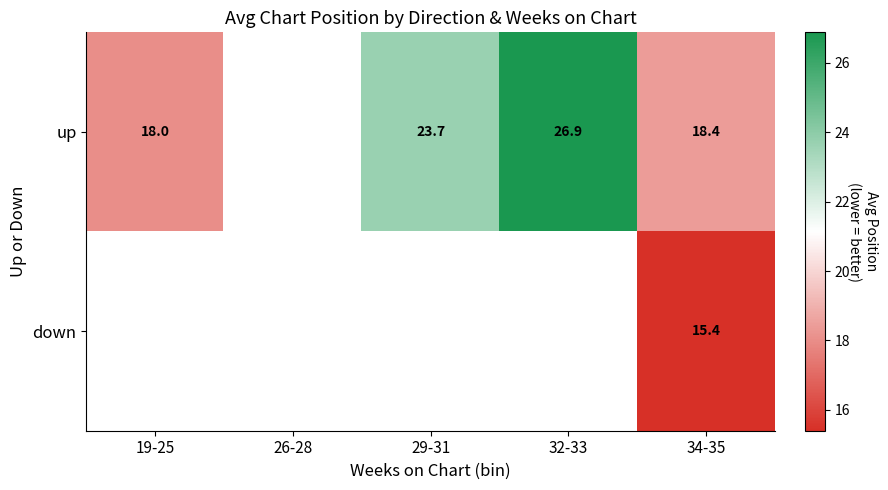

Rank the series at 34-35 from highest to lowest value.

up, down